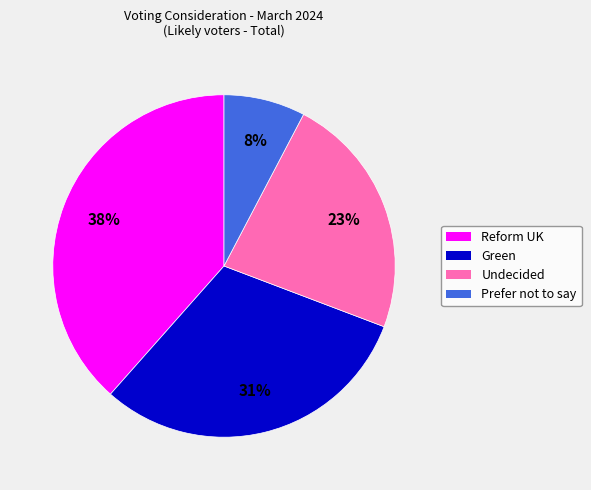

Does Reform UK represent more than half of the total?

No